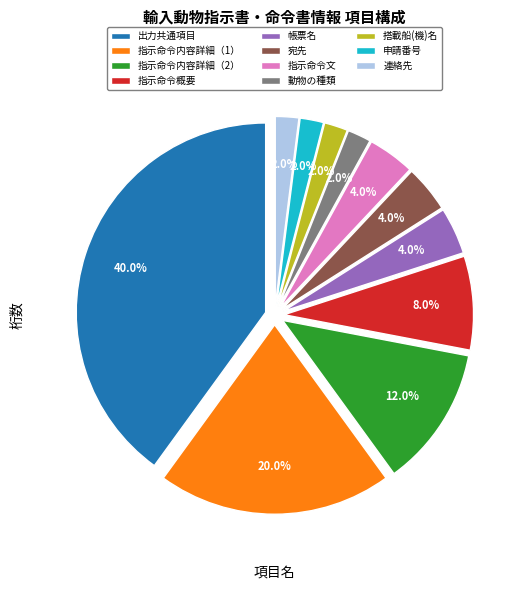

How many slices are in this pie chart?

11